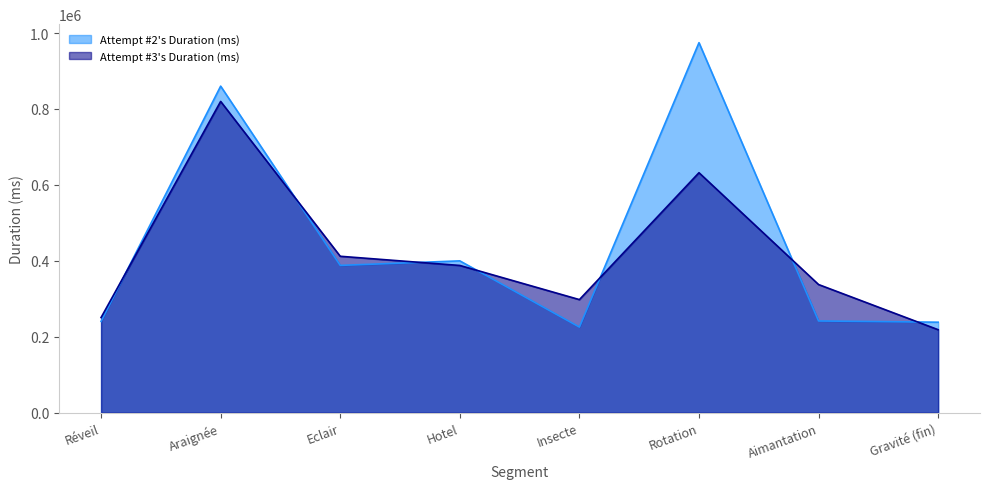

What is the total value across all series at Insecte?

523545